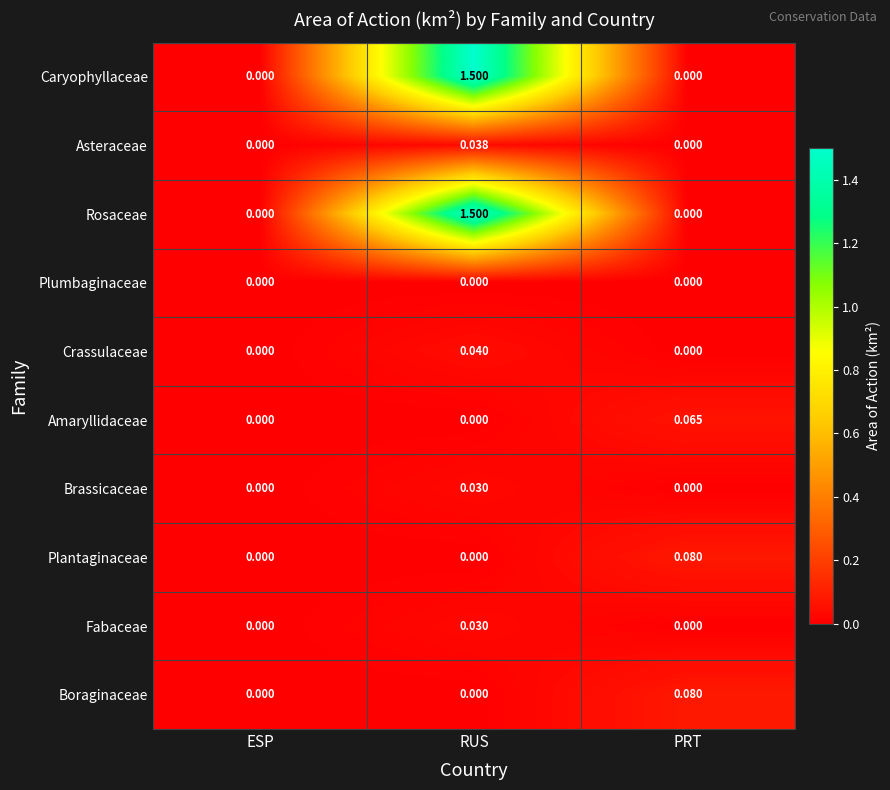

How many data points does each series have?

3